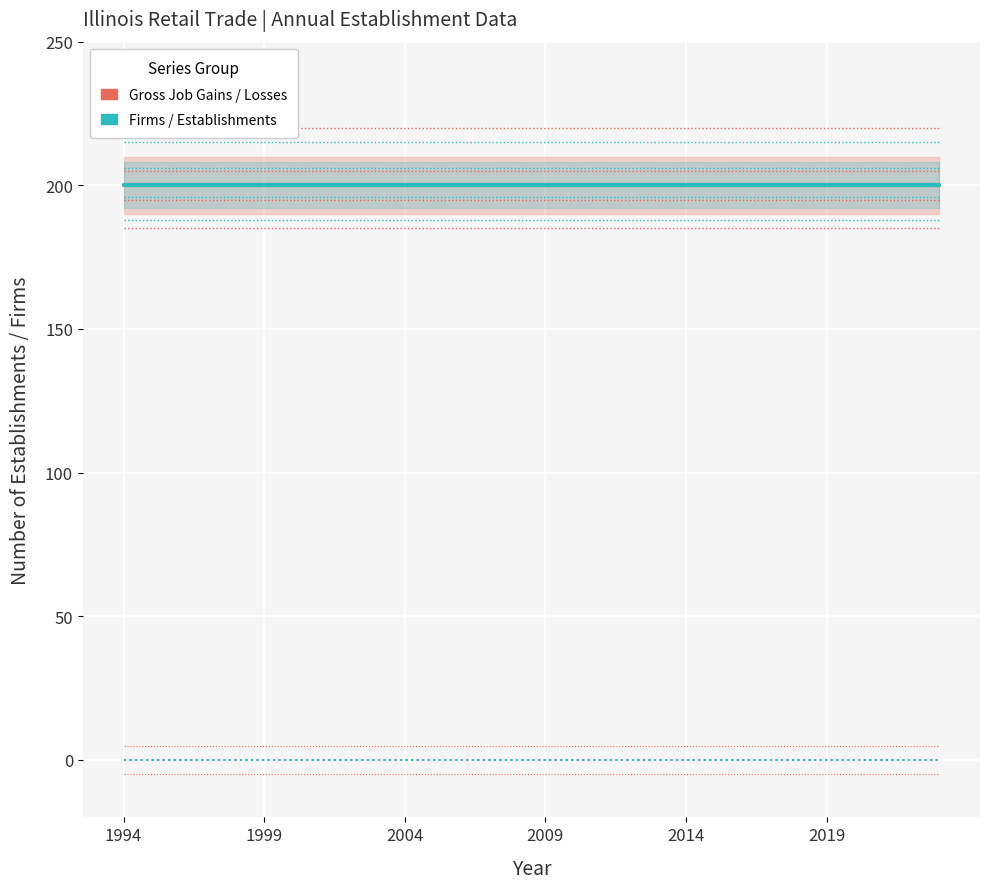

True or false: Total Gross Job Losses and Closing Establishments intersect in this chart.

False